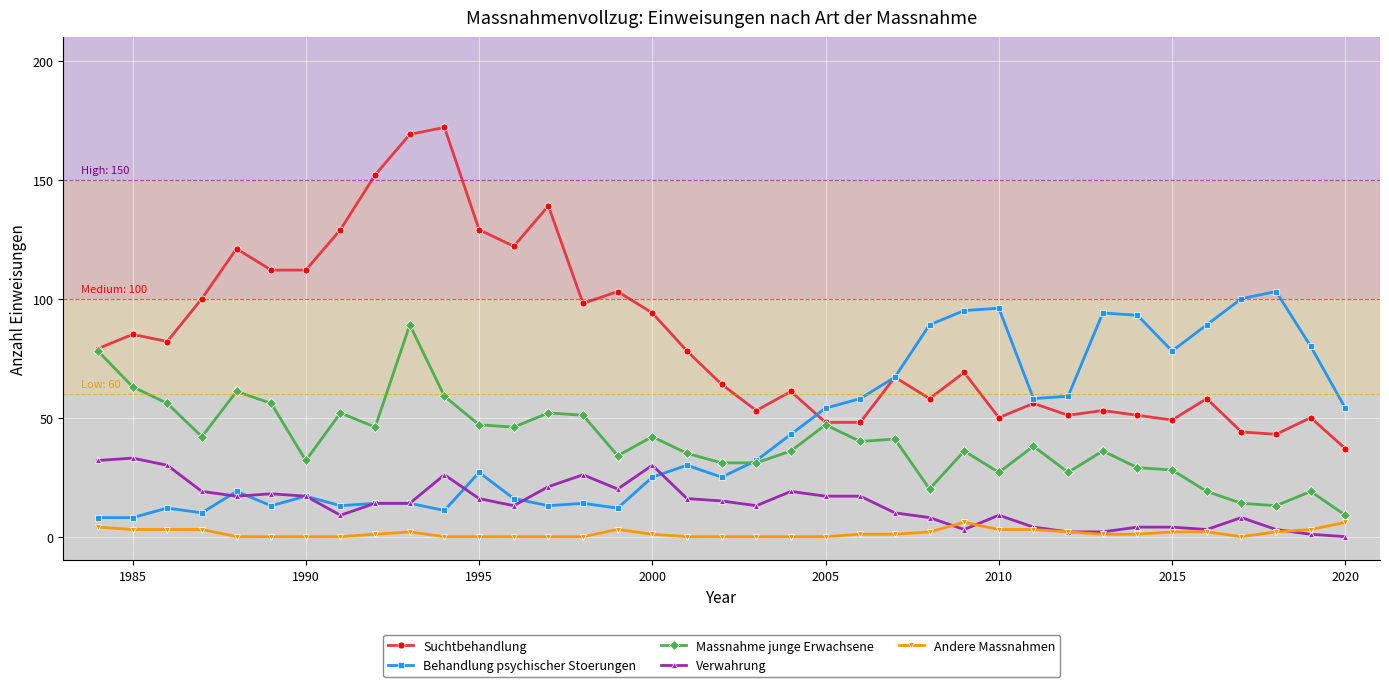

Does the chart have visible grid lines?

Yes